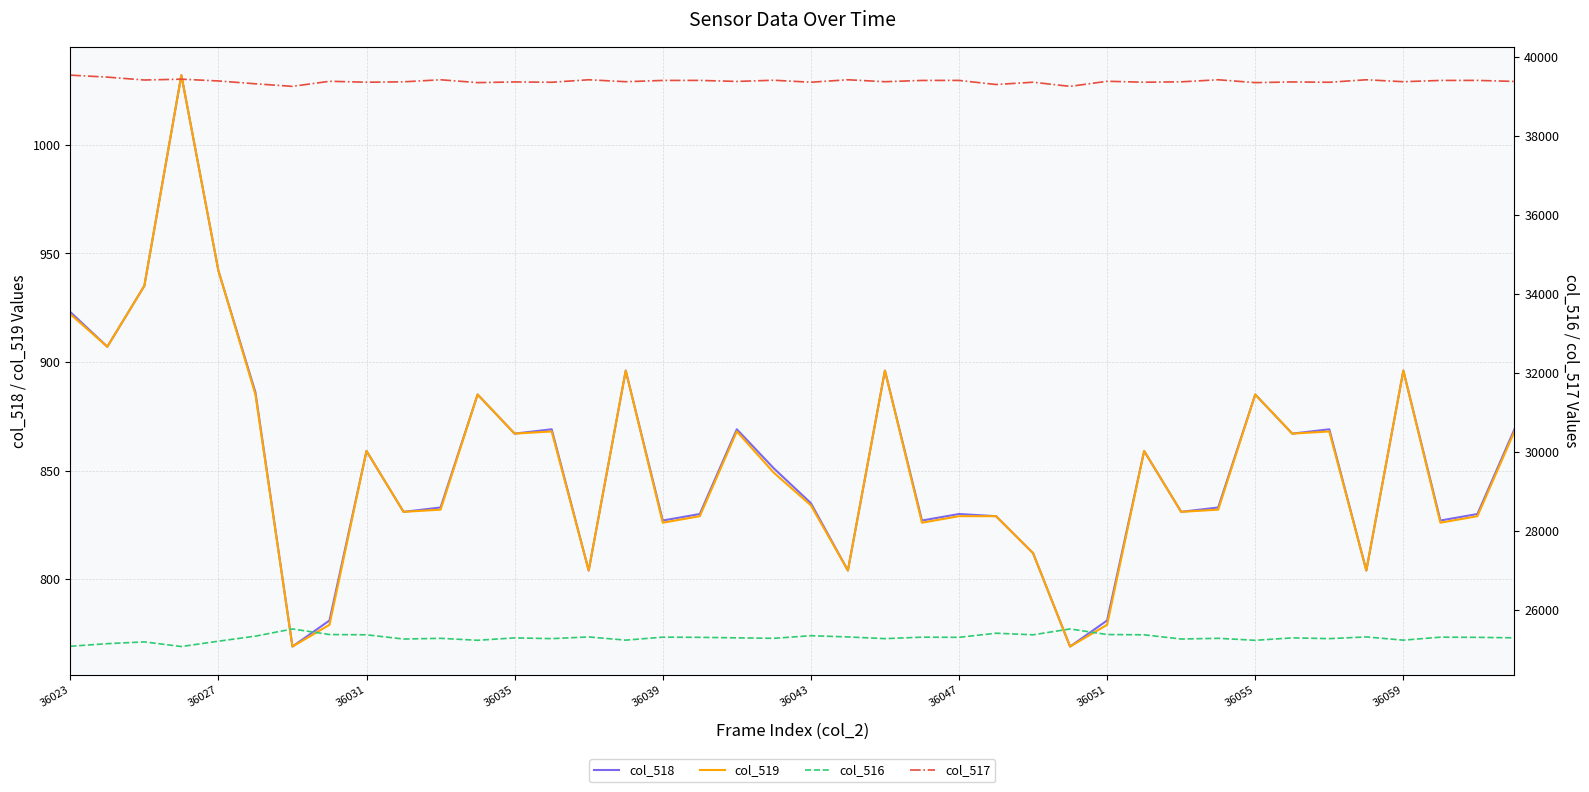

The col_519 series shows 365 at 36059. True or false?

False